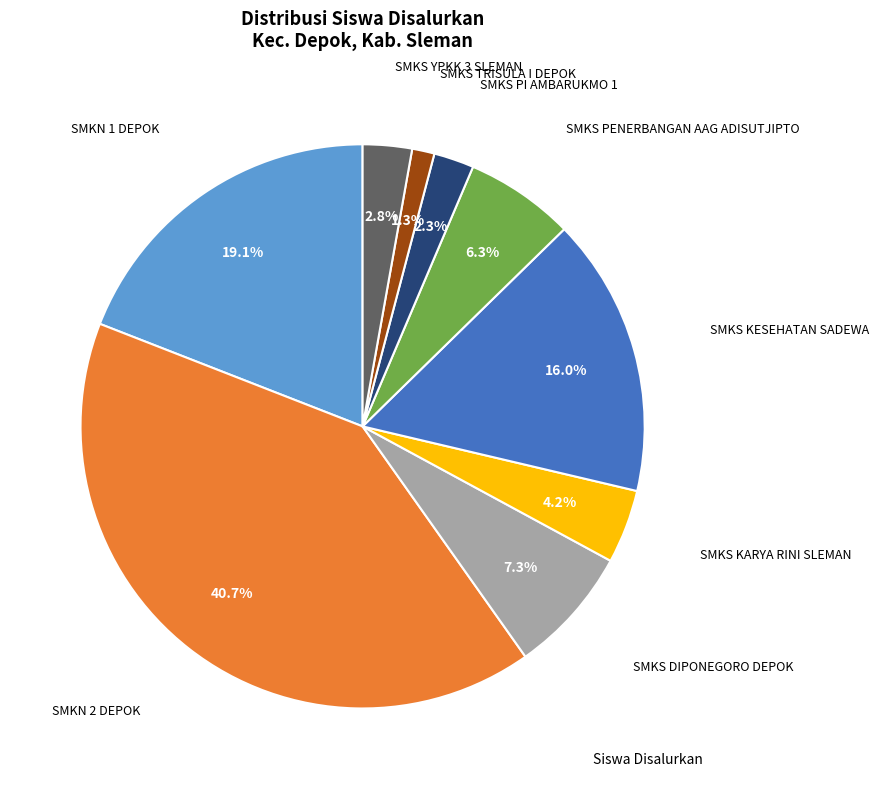

How many slices are in this pie chart?

9